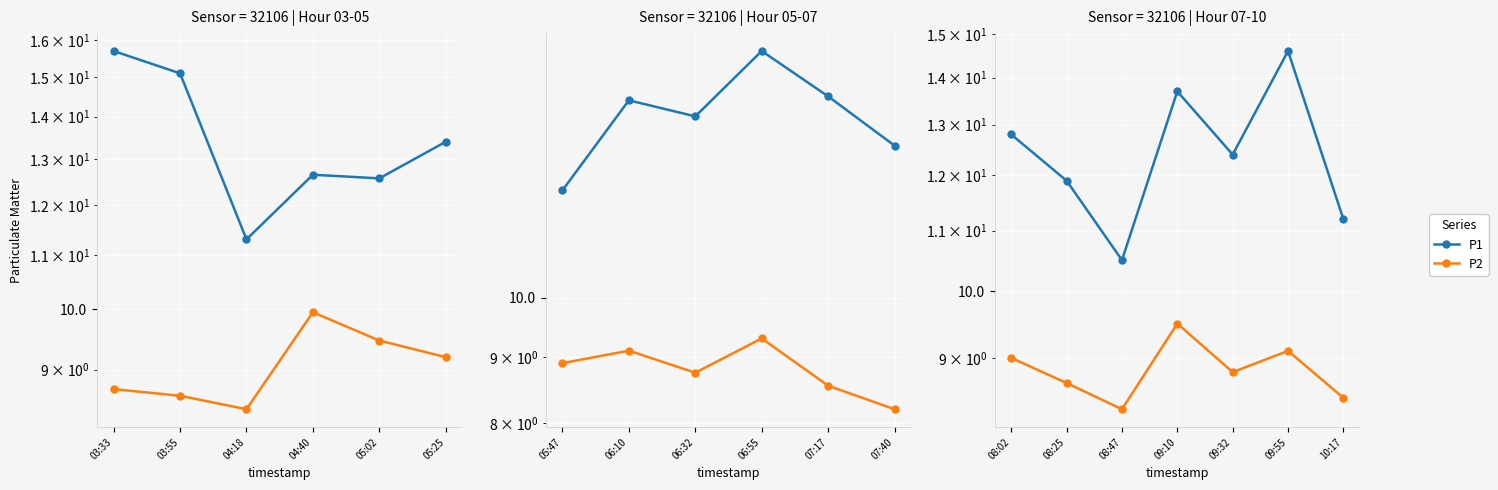

Rank the series at 09:32 from highest to lowest value.

P1, P2